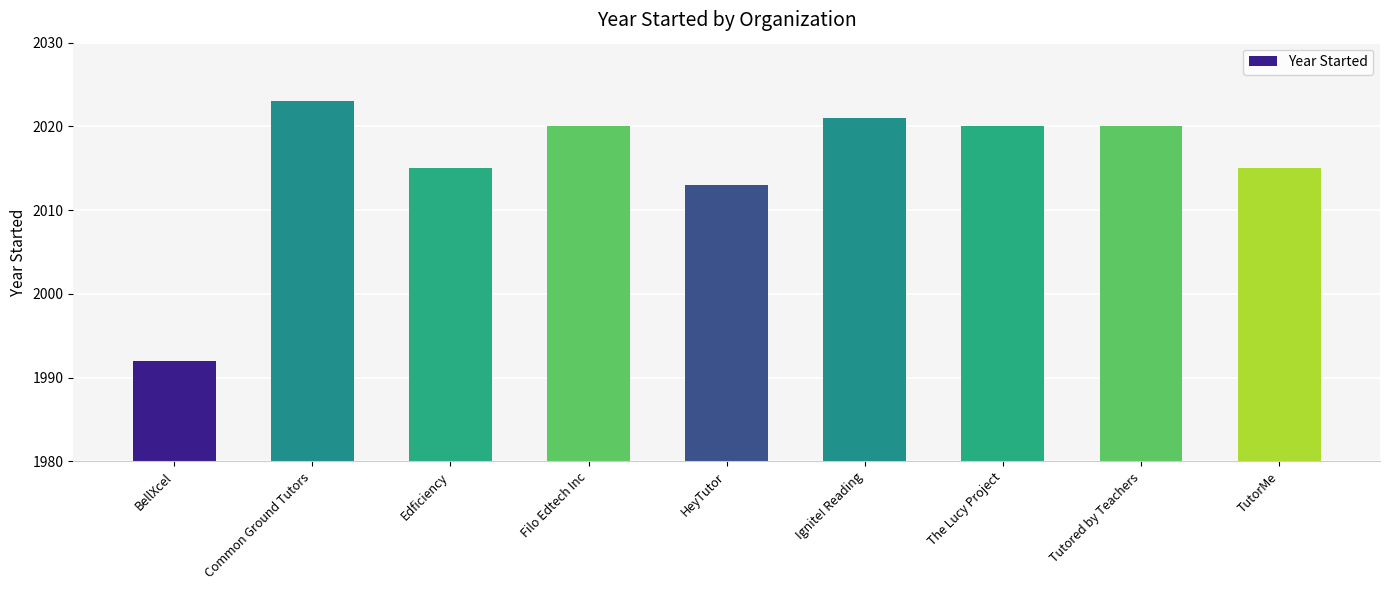

How many data points are less than 2020?

4